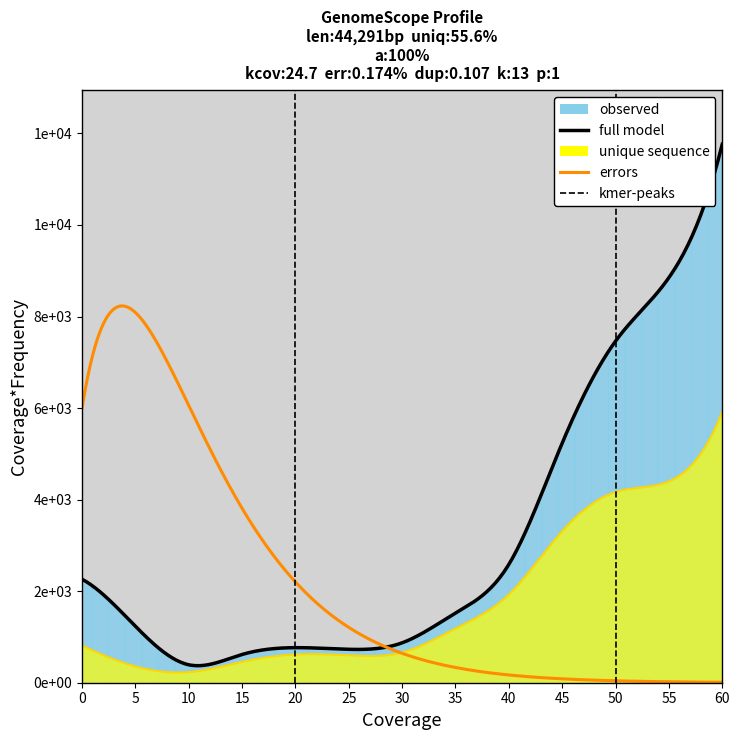

In female_total, how many points are higher than both neighbors (excluding endpoints)?

1